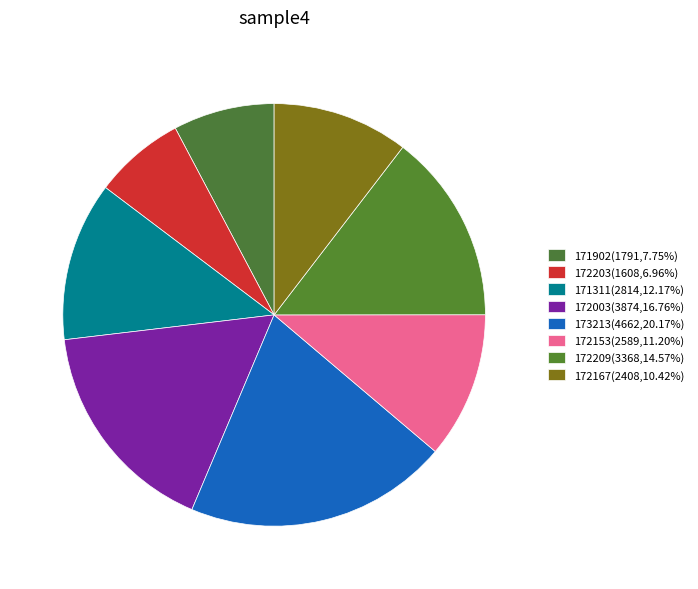

Which slice is the largest?

173213